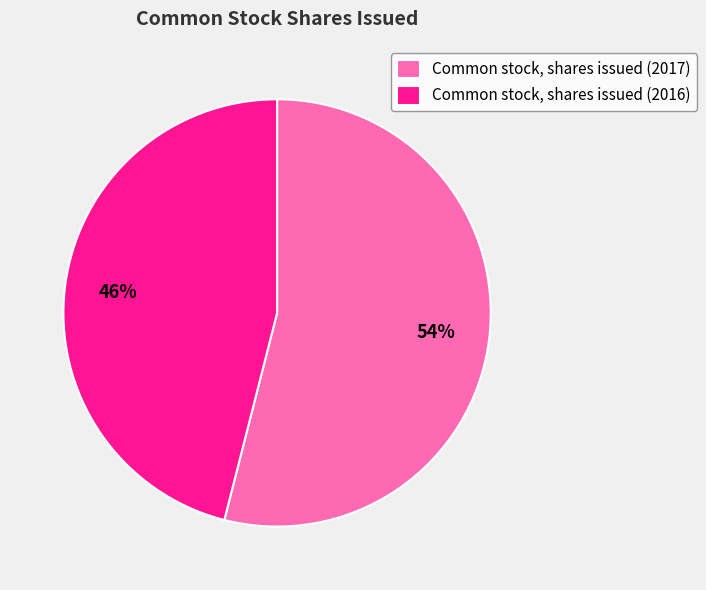

Approximately how many times larger is the value at Common stock, shares issued (2017) compared to Common stock, shares issued (2016)?

1.2